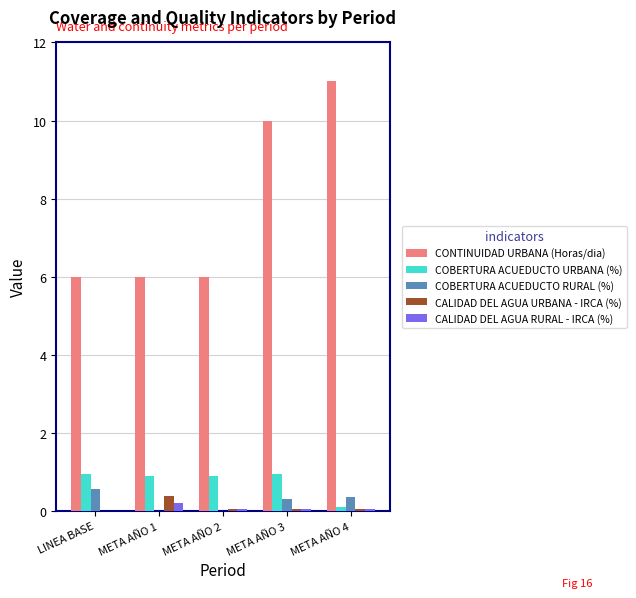

What is the sum of the CONTINUIDAD URBANA (Horas/dia) values at META AÑO 4 and META AÑO 3?

21.0